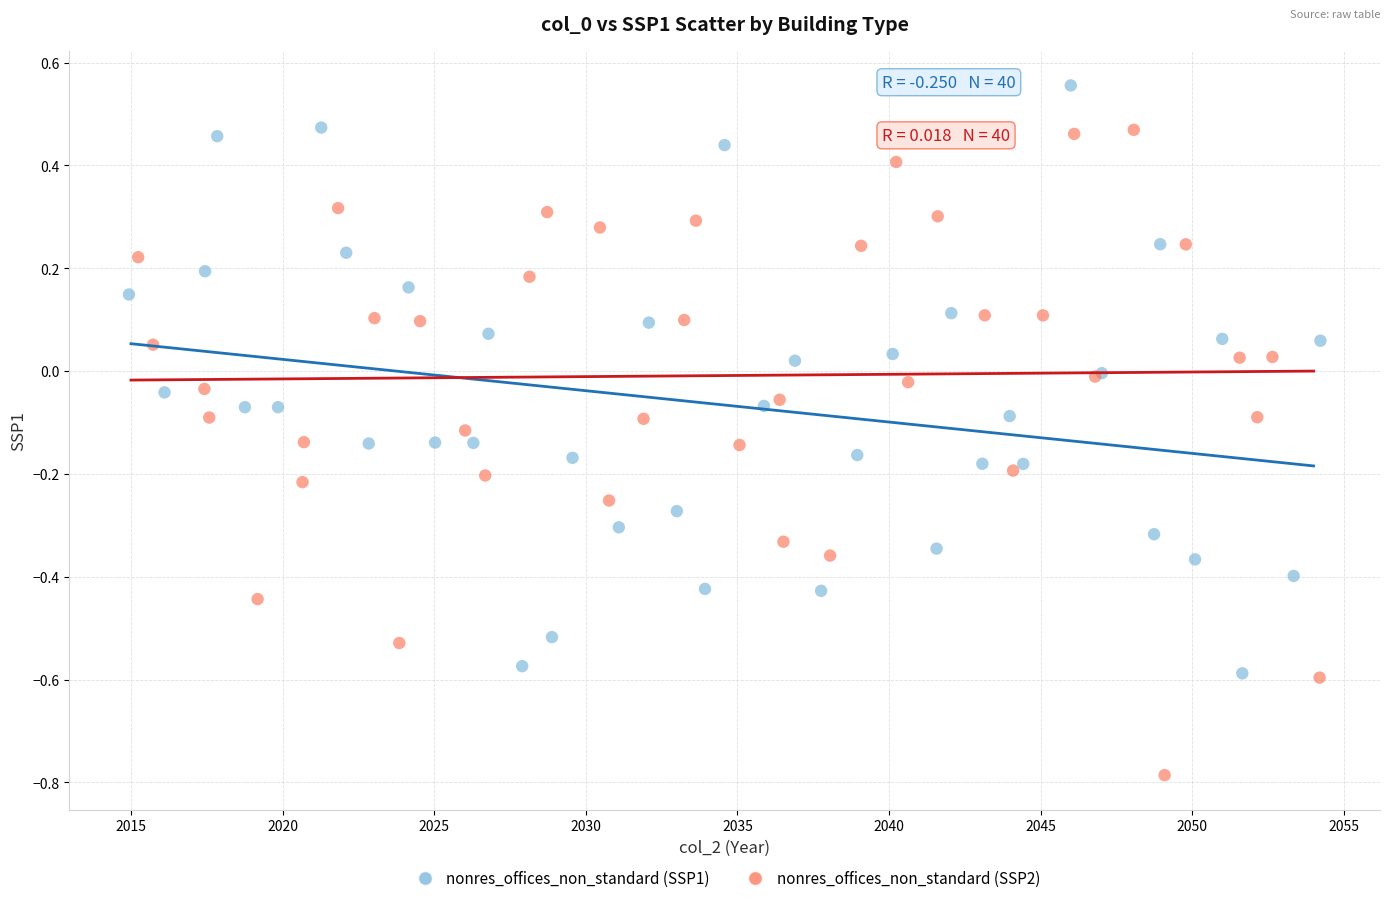

What are all the series names shown in the legend?

nonres_offices_non_standard (SSP1), nonres_offices_non_standard (SSP2)